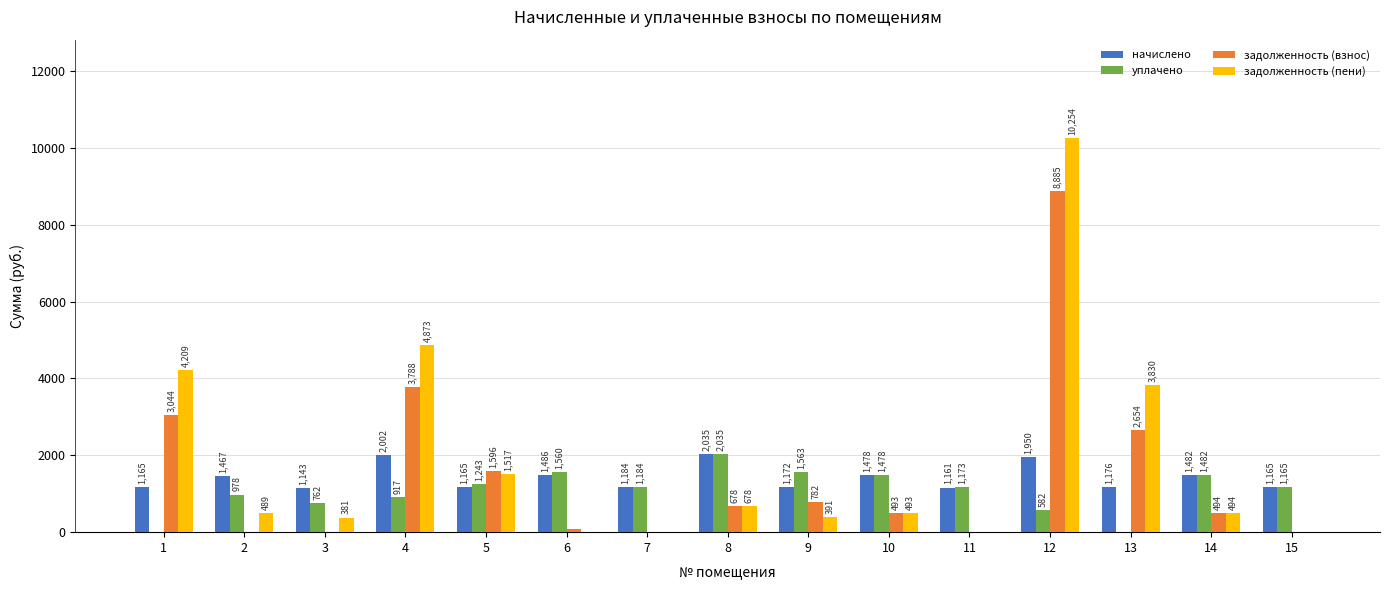

The value of начислено at 2 is 2499.0. True or false?

False